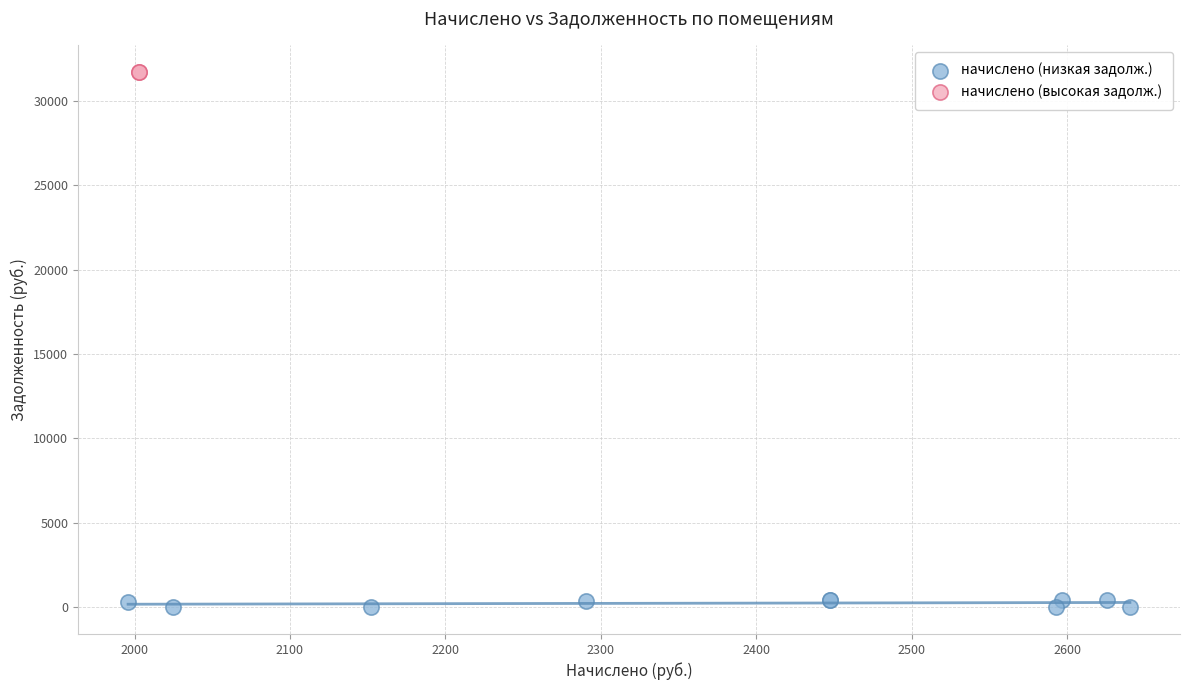

What are all the series names shown in the legend?

начислено (низкая задолж.), начислено (высокая задолж.)